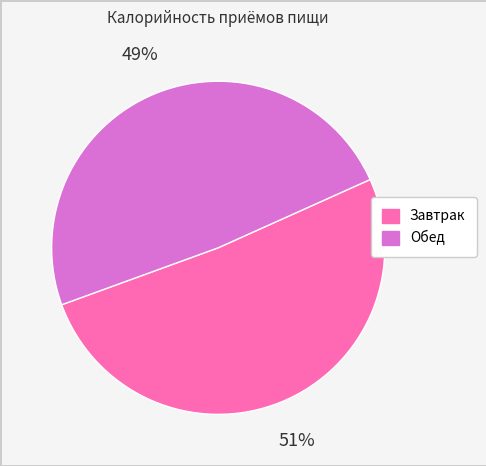

True or false: Обед accounts for 49% of the total.

True